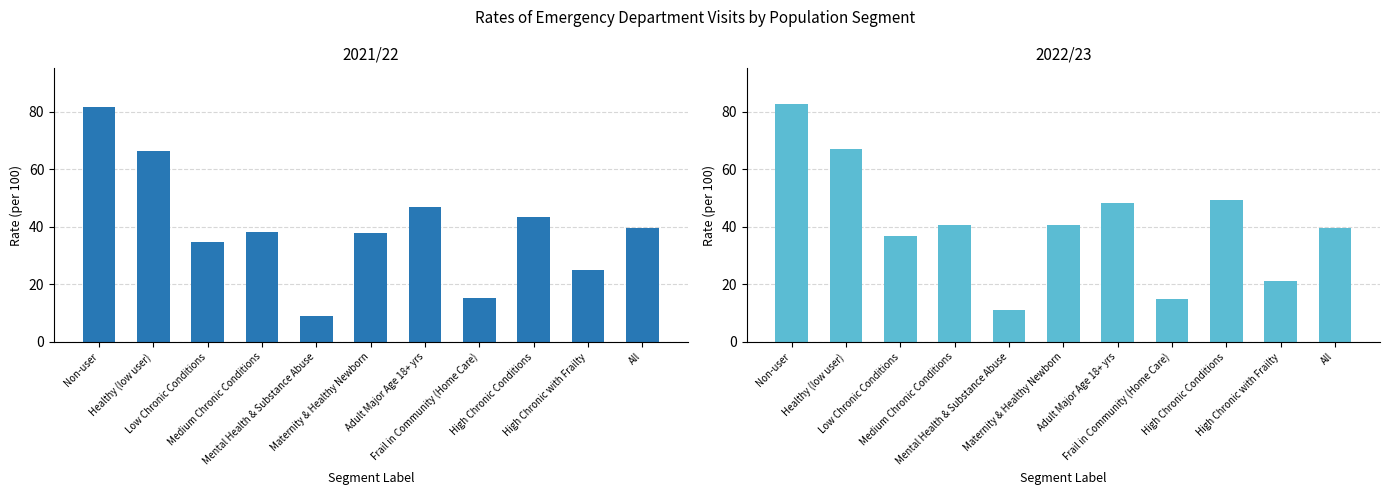

Where does the 2022/23 series first go above 40?

Non-user